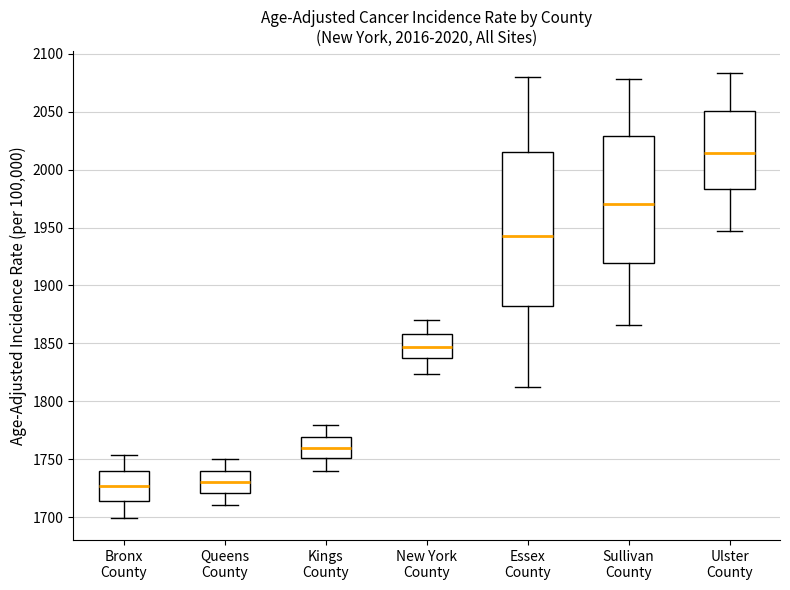

Which box is the tallest, from its lower edge to its upper edge?

Essex County